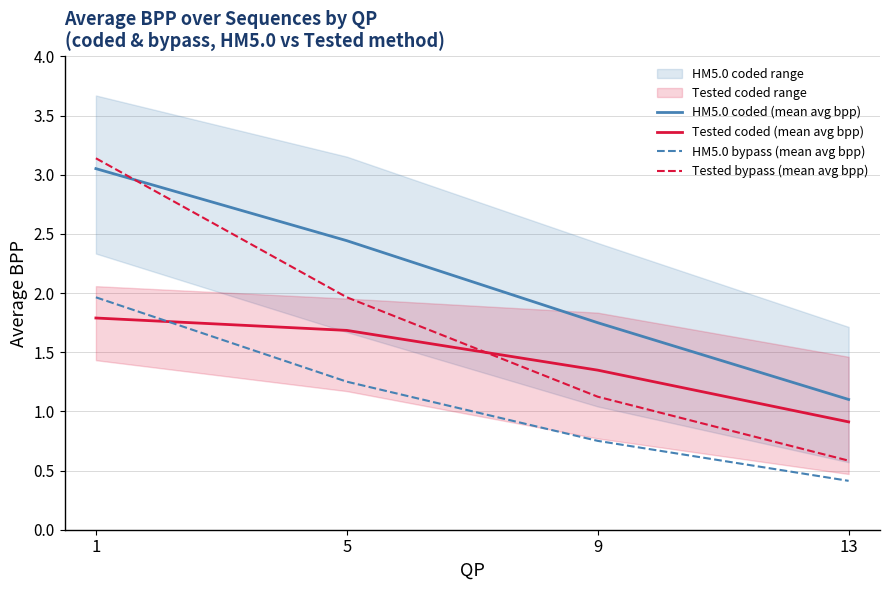

What is the difference between the highest and lowest values at 13?

0.7